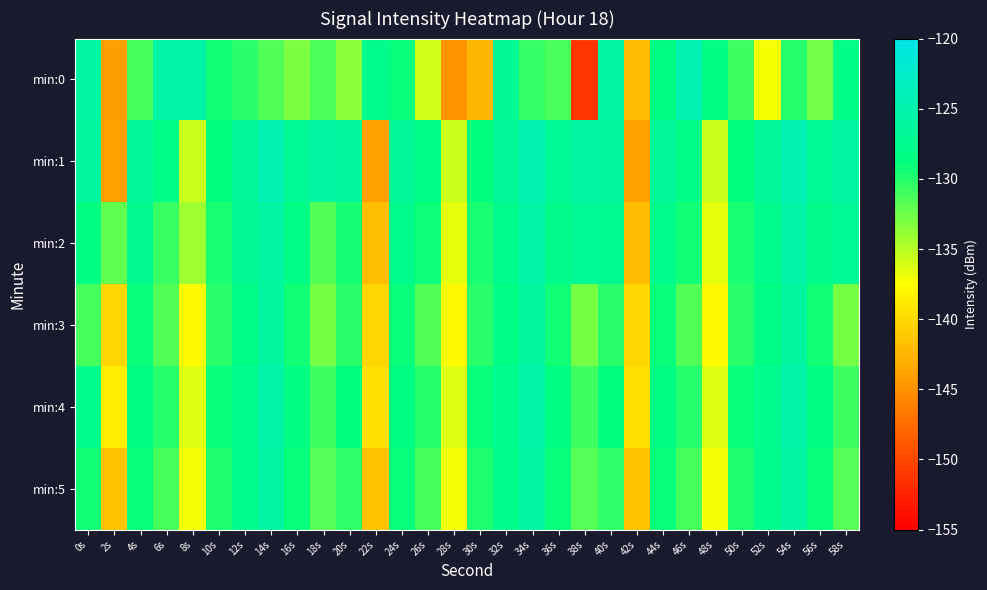

Reading right to left, what are all the values shown in this chart?

min:0: 58s=-128.3	56s=-132.7	54s=-130.1	52s=-137.3	50s=-130.9	48s=-128.5	46s=-124.4	44s=-128.4	42s=-142.1	40s=-126.0	38s=-151.4	36s=-131.3	34s=-130.7	32s=-126.8	30s=-142.6	28s=-144.8	26s=-135.9	24s=-129.0	22s=-127.6	20s=-133.6	18s=-131.5	16s=-133.1	14s=-131.5	12s=-130.2	10s=-129.4	8s=-125.3	6s=-125.4	4s=-131.2	2s=-144.1	0s=-125.9
min:1: 58s=-125.8	56s=-126.8	54s=-124.4	52s=-126.6	50s=-128.6	48s=-135.6	46s=-128.3	44s=-126.6	42s=-143.9	40s=-126.2	38s=-125.8	36s=-126.8	34s=-124.4	32s=-126.6	30s=-128.6	28s=-135.6	26s=-128.3	24s=-126.6	22s=-143.9	20s=-126.2	18s=-125.8	16s=-126.8	14s=-124.4	12s=-126.6	10s=-128.6	8s=-135.6	6s=-128.3	4s=-126.6	2s=-143.9	0s=-126.2
min:2: 58s=-126.7	56s=-127.7	54s=-125.4	52s=-127.6	50s=-129.6	48s=-136.6	46s=-129.3	44s=-127.6	42s=-142.1	40s=-127.2	38s=-126.7	36s=-127.7	34s=-125.4	32s=-127.6	30s=-129.6	28s=-136.6	26s=-129.2	24s=-127.6	22s=-141.9	20s=-129.5	18s=-131.5	16s=-128.3	14s=-125.9	12s=-127.1	10s=-129.7	8s=-134.2	6s=-130.8	4s=-127.3	2s=-132.1	0s=-128.5
min:3: 58s=-132.8	56s=-129.4	54s=-126.1	52s=-128.3	50s=-130.2	48s=-137.8	46s=-131.5	44s=-129.1	42s=-140.3	40s=-130.2	38s=-132.8	36s=-129.4	34s=-126.1	32s=-128.3	30s=-130.2	28s=-137.8	26s=-131.5	24s=-129.1	22s=-140.3	20s=-130.2	18s=-132.8	16s=-129.4	14s=-126.1	12s=-128.3	10s=-130.2	8s=-137.8	6s=-131.5	4s=-129.1	2s=-140.3	0s=-131.2
min:4: 58s=-130.9	56s=-128.6	54s=-125.2	52s=-127.4	50s=-129.1	48s=-136.3	46s=-130.1	44s=-128.4	42s=-139.6	40s=-128.8	38s=-130.9	36s=-128.6	34s=-125.2	32s=-127.4	30s=-129.1	28s=-136.3	26s=-130.1	24s=-128.4	22s=-139.6	20s=-128.8	18s=-130.9	16s=-128.6	14s=-125.2	12s=-127.4	10s=-129.1	8s=-136.3	6s=-130.1	4s=-128.4	2s=-138.6	0s=-127.8
min:5: 58s=-131.7	56s=-129.1	54s=-125.7	52s=-127.9	50s=-129.8	48s=-137.1	46s=-131.2	44s=-128.9	42s=-141.7	40s=-130.3	38s=-131.7	36s=-129.1	34s=-125.7	32s=-127.9	30s=-129.8	28s=-137.1	26s=-131.2	24s=-128.9	22s=-141.7	20s=-130.3	18s=-131.7	16s=-129.1	14s=-125.7	12s=-127.9	10s=-129.8	8s=-137.1	6s=-131.2	4s=-128.9	2s=-141.7	0s=-129.3